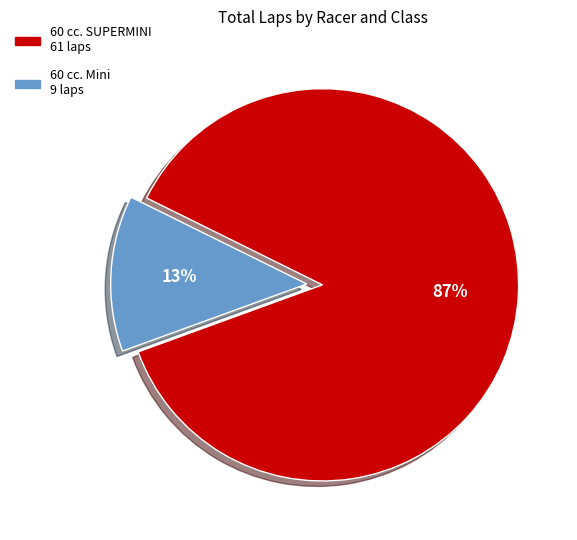

Does any single category account for the majority?

Yes